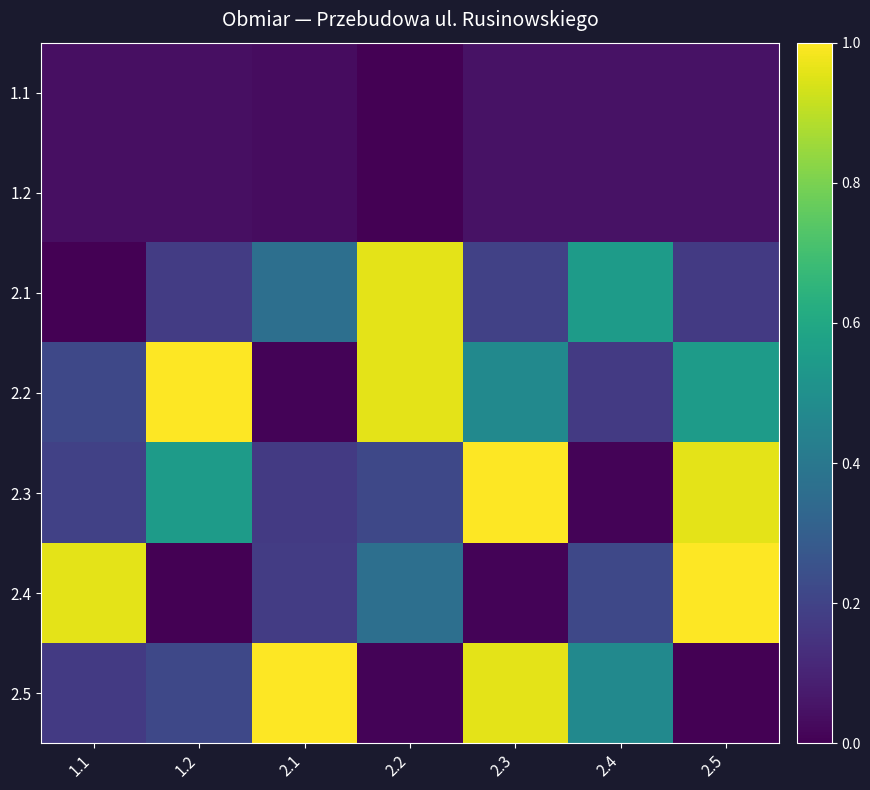

At how many categories does at least one series exceed 0?

7